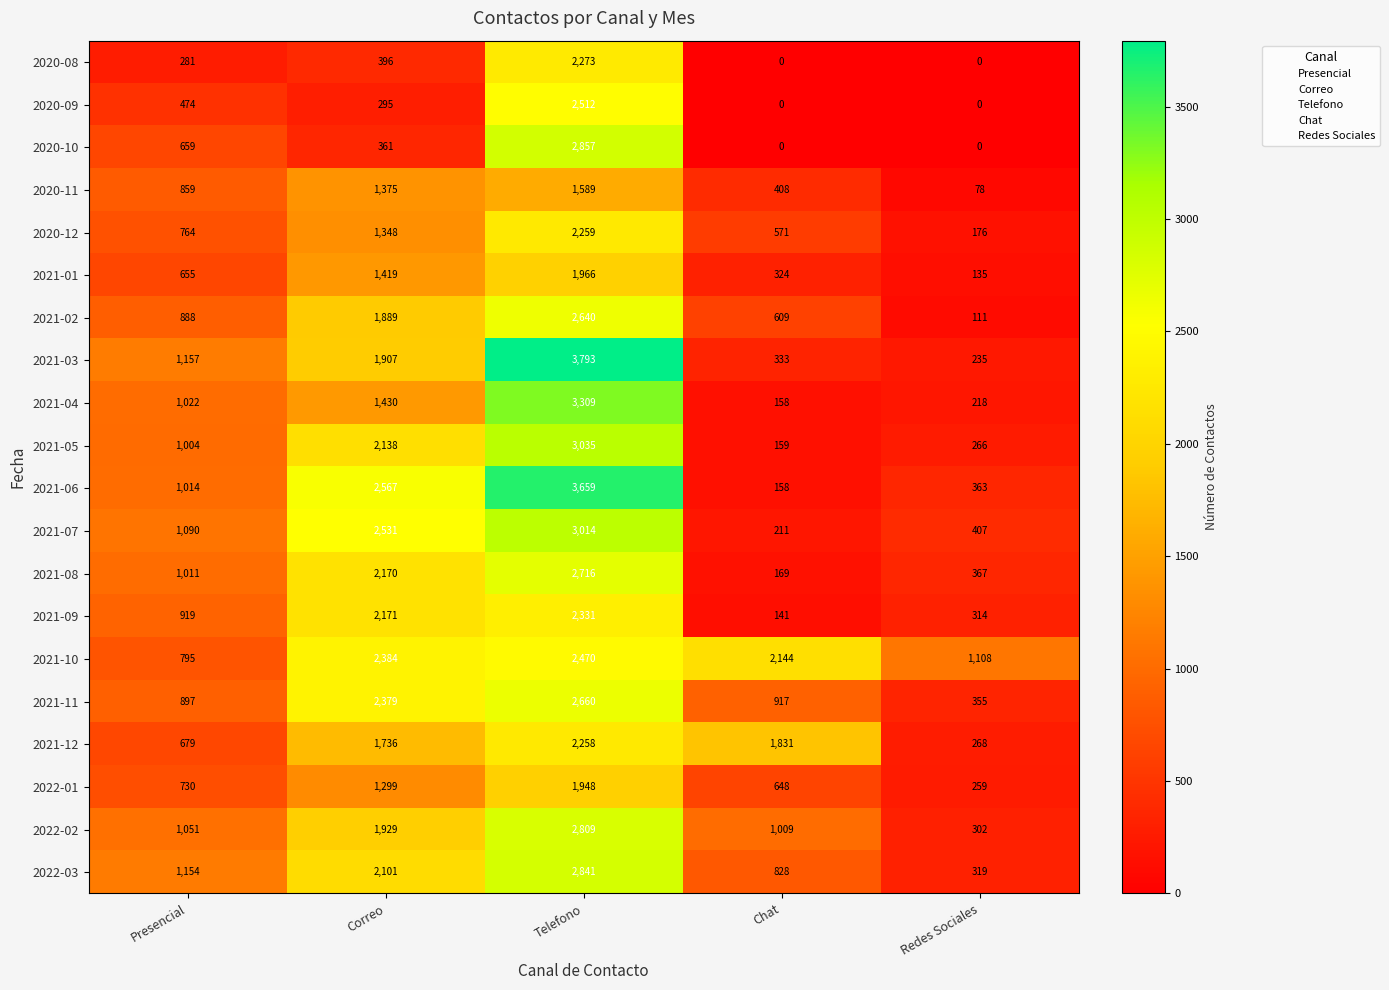

What is the spread (max minus min) of values at Telefono?

2204